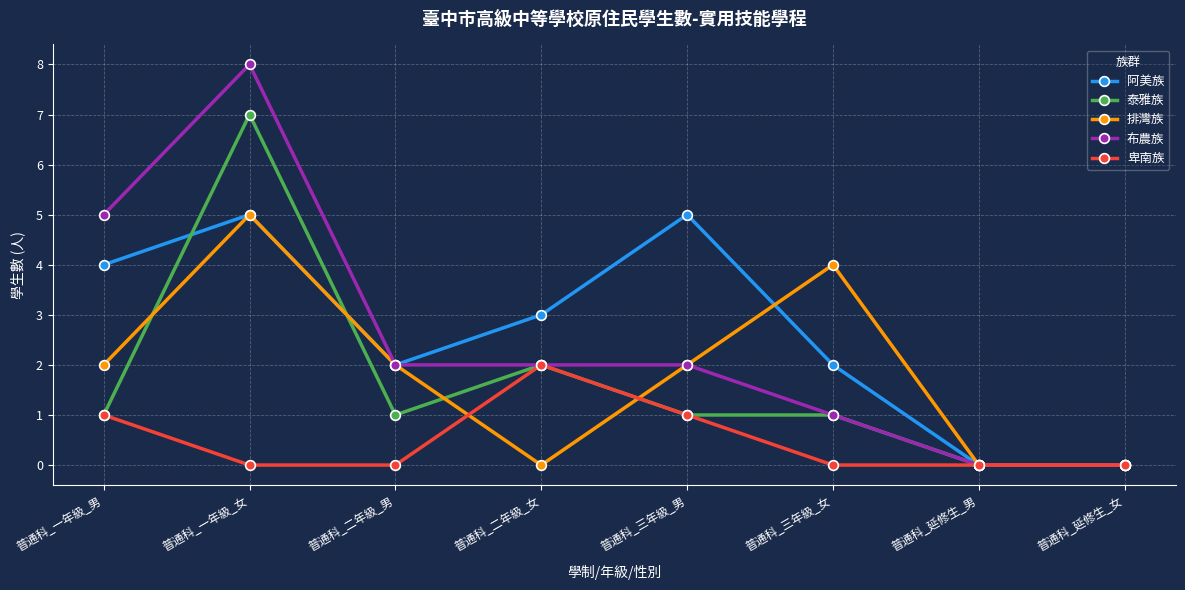

Is this an area chart (filled region under the line)?

No